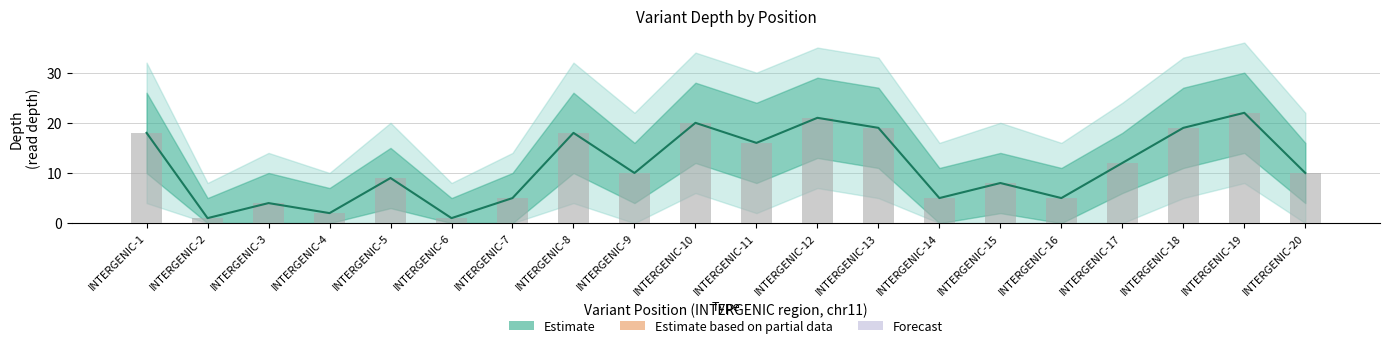

Reading right to left, extract all data points from this chart.

10	22	19	12	5	8	5	19	21	16	20	10	18	5	1	9	2	4	1	18